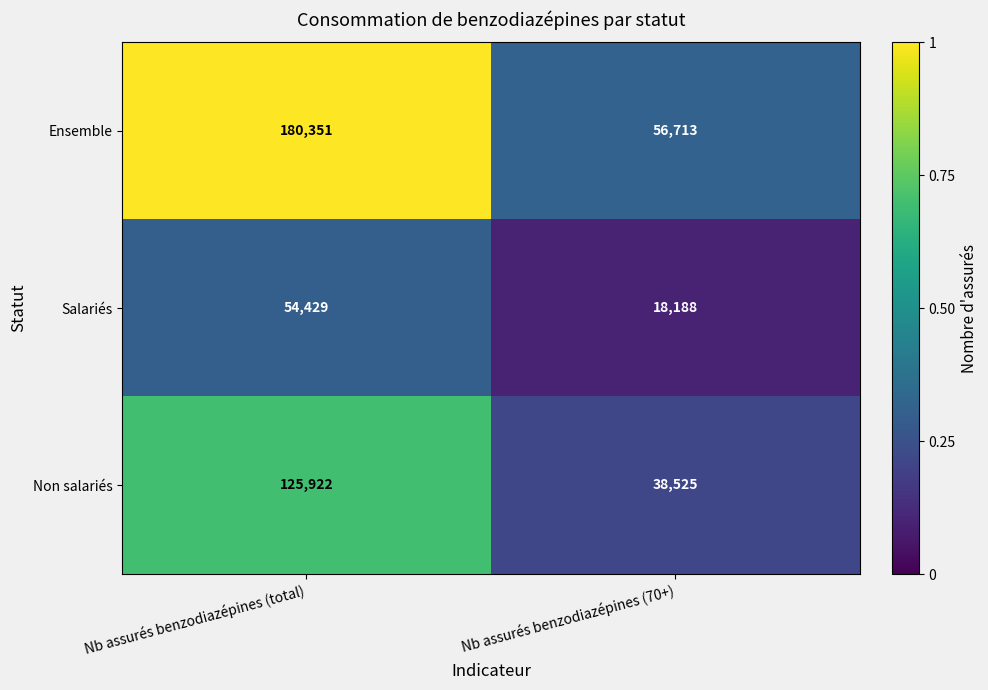

True or false: Salariés has a value of 18188 at Nb assurés benzodiazépines (70+).

True